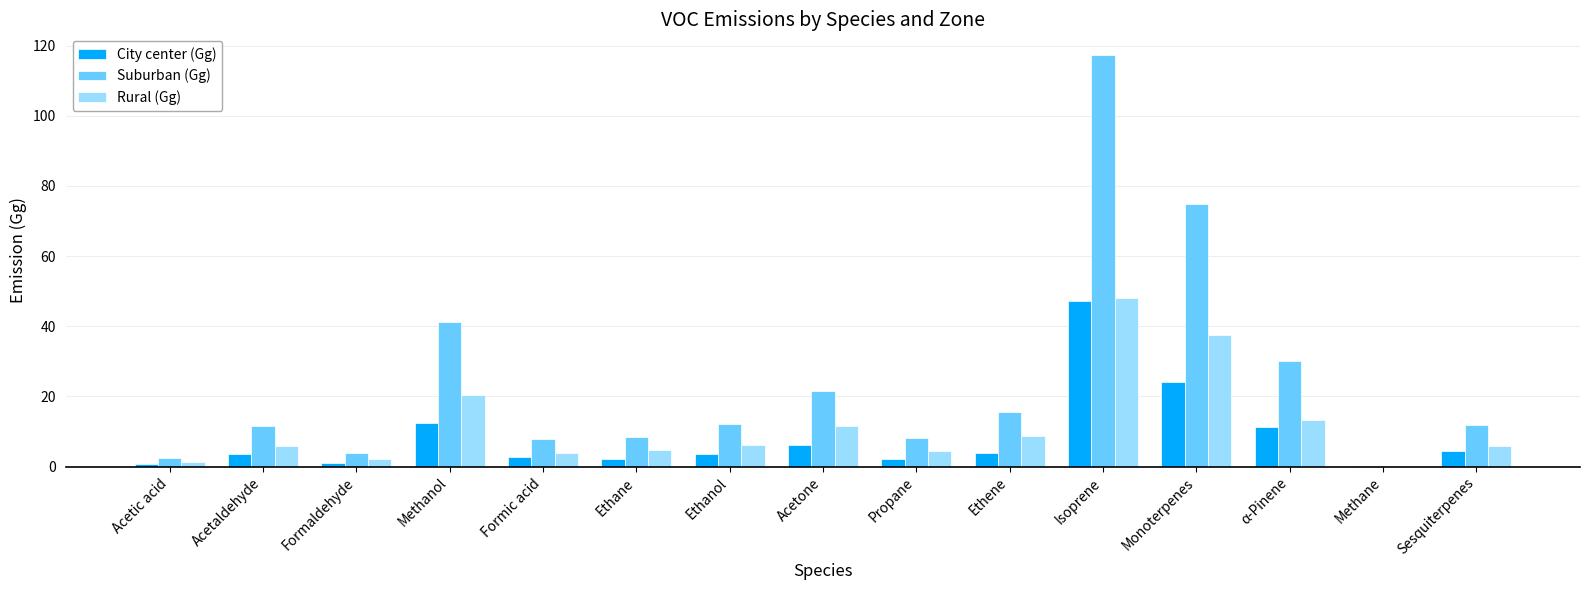

What is the greatest value displayed?

117.3